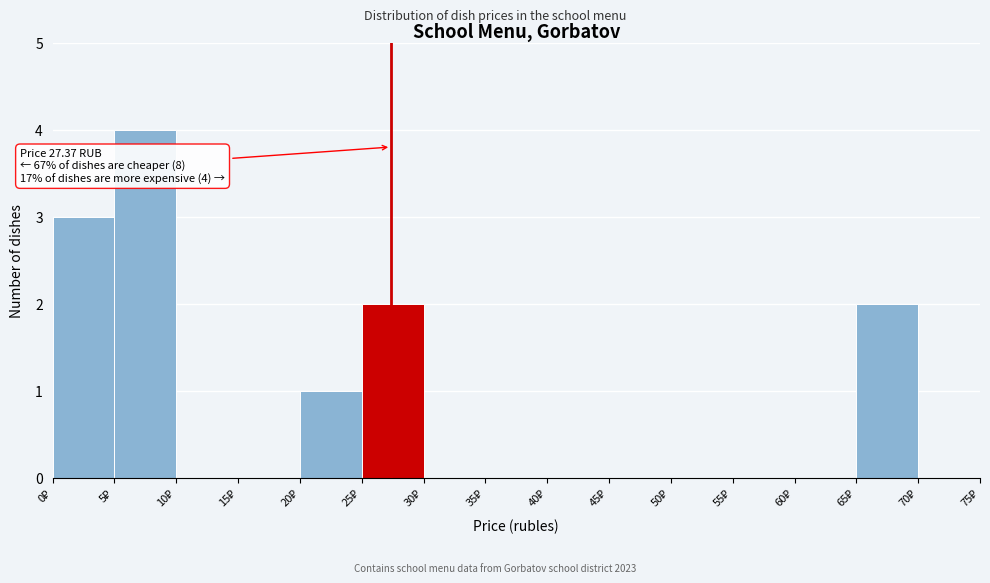

Over which range of the x-axis is the bar tallest?

5 to 10